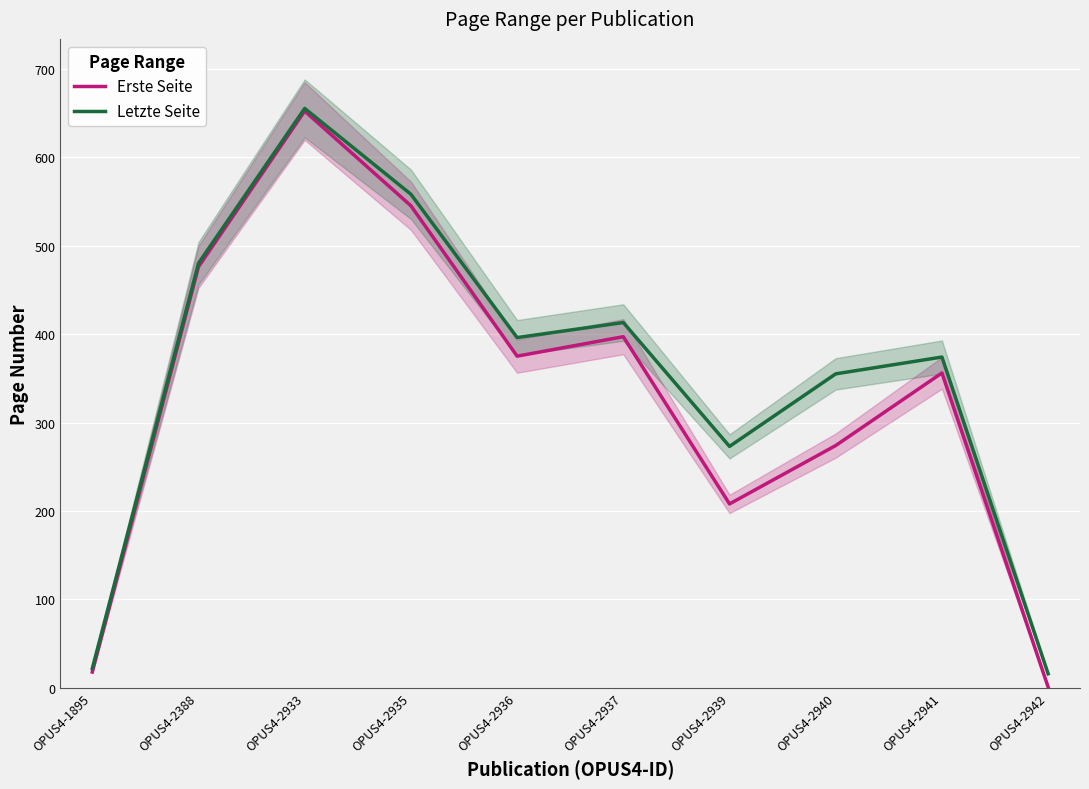

In Letzte Seite, how many points are higher than both neighbors (excluding endpoints)?

3